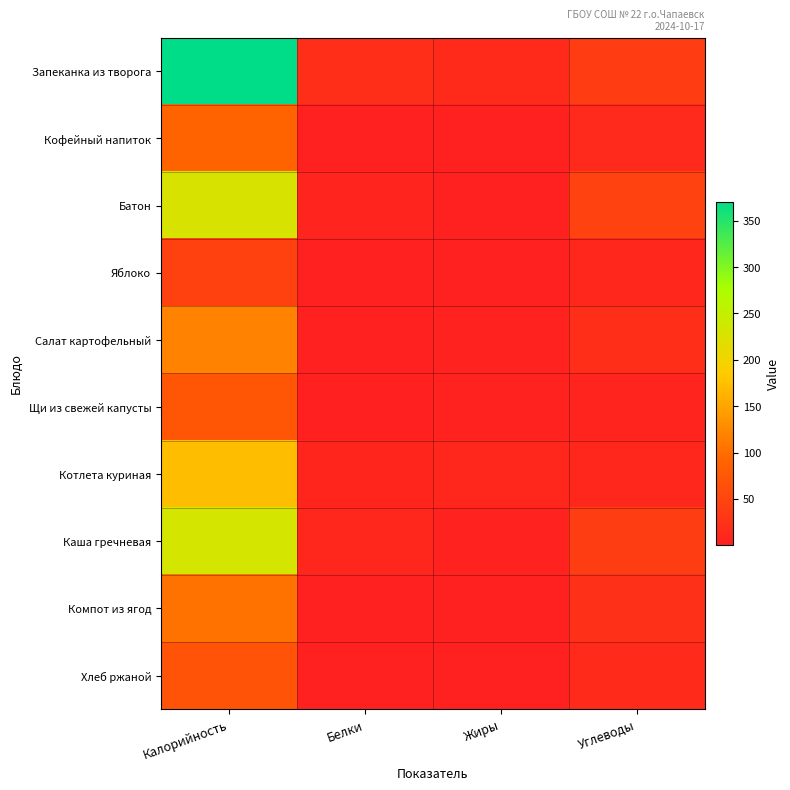

What is the difference between the highest and lowest values at Белки?

19.6